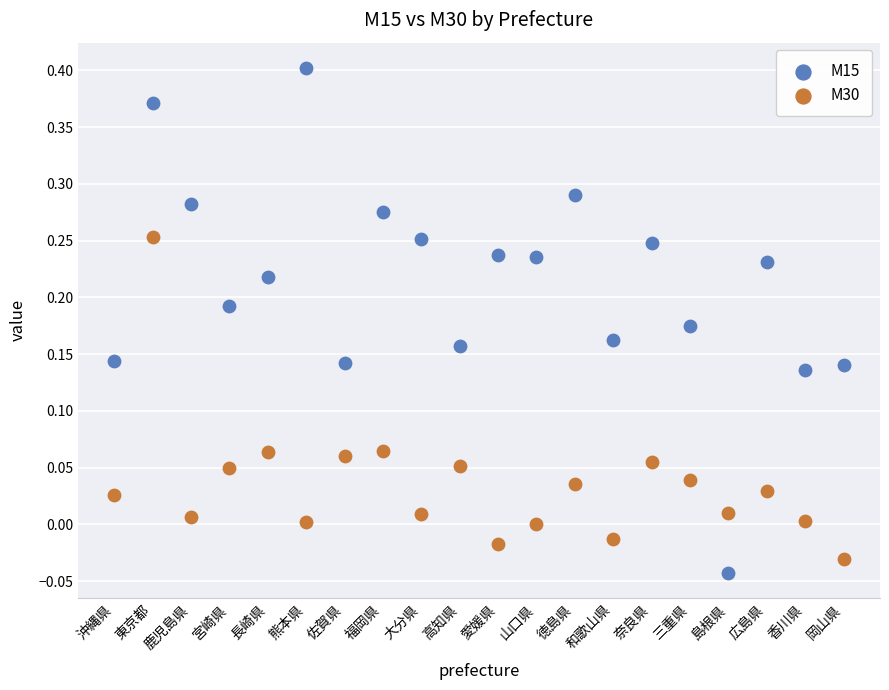

Which series has the widest spread of Y values?

M15